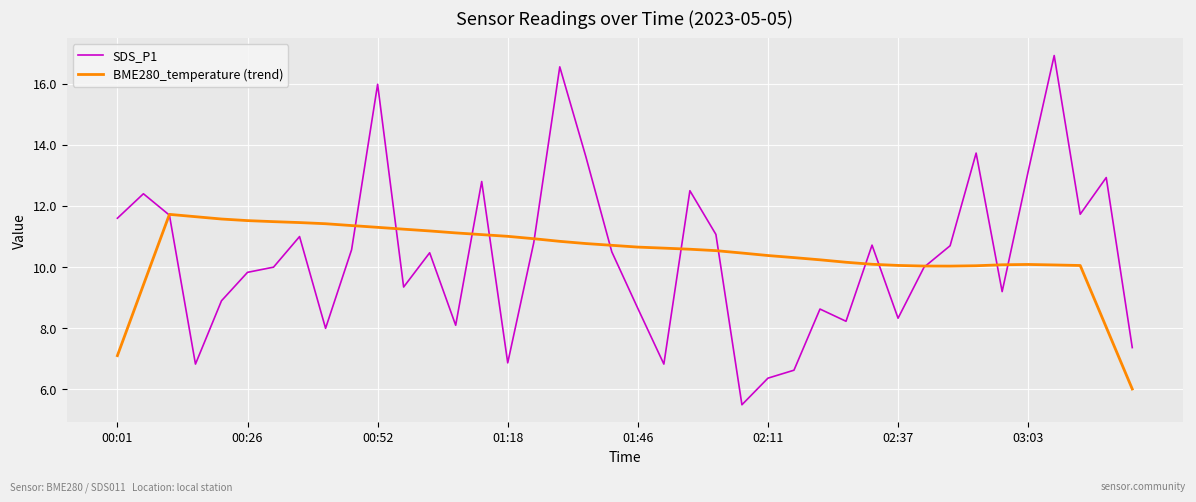

What is the lowest value of the SDS_P1 series?

5.5